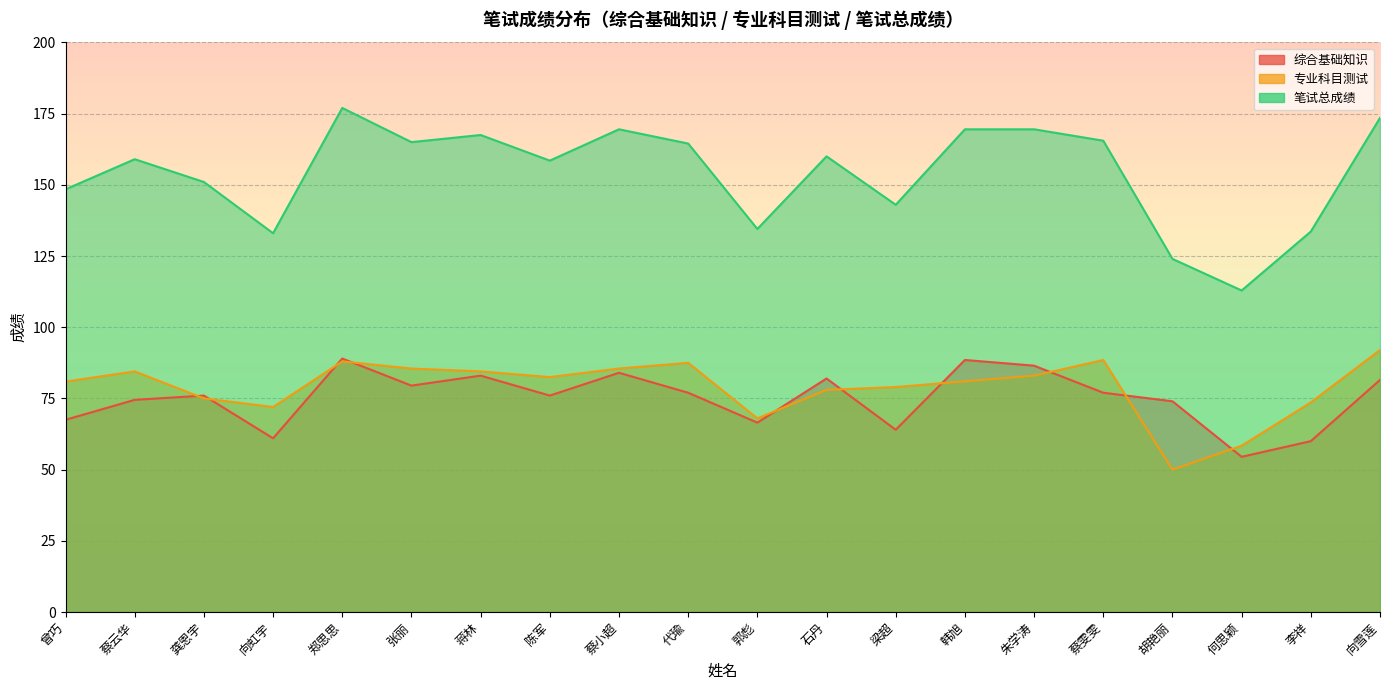

Rank the categories by 专业科目测试 value from highest to lowest.

向雪莲, 蔡雯雯, 郑思思, 代瑜, 张丽, 蔡小超, 蔡云华, 蒋林, 朱学涛, 陈军, 韩旭, 曾巧, 梁超, 石丹, 龚恩宇, 李祥, 向虹宇, 郭彪, 何思颖, 胡艳丽